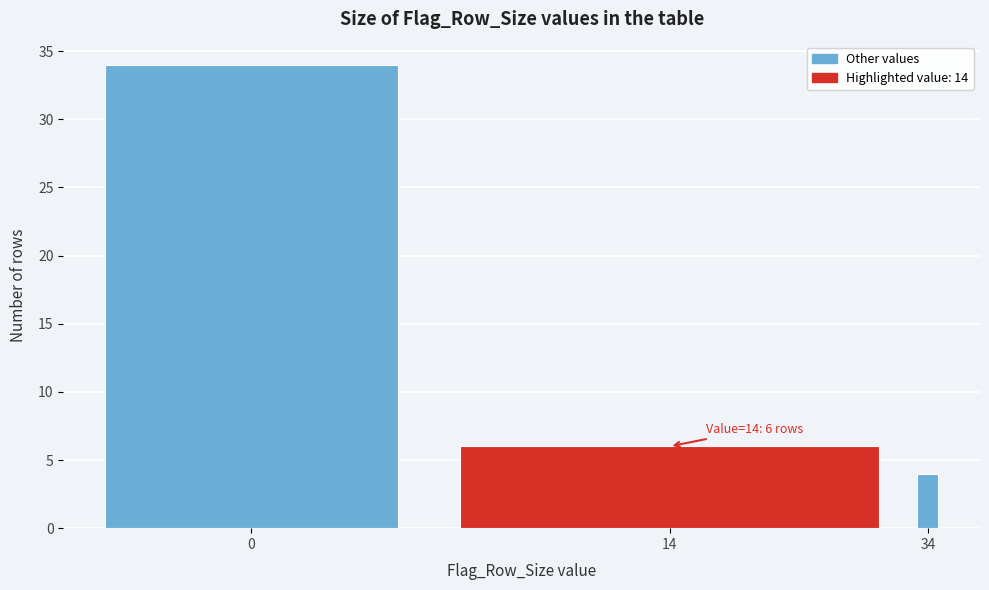

Reading left to right, list all the values displayed in this chart.

0=34	14=6	34=4